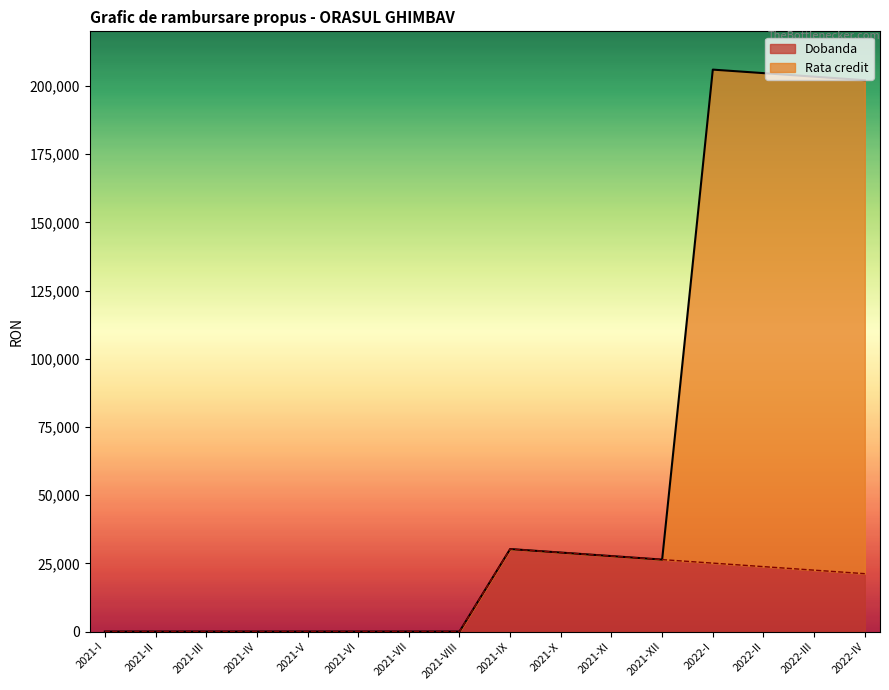

What is the label of the 3rd point from the left?

2021-III